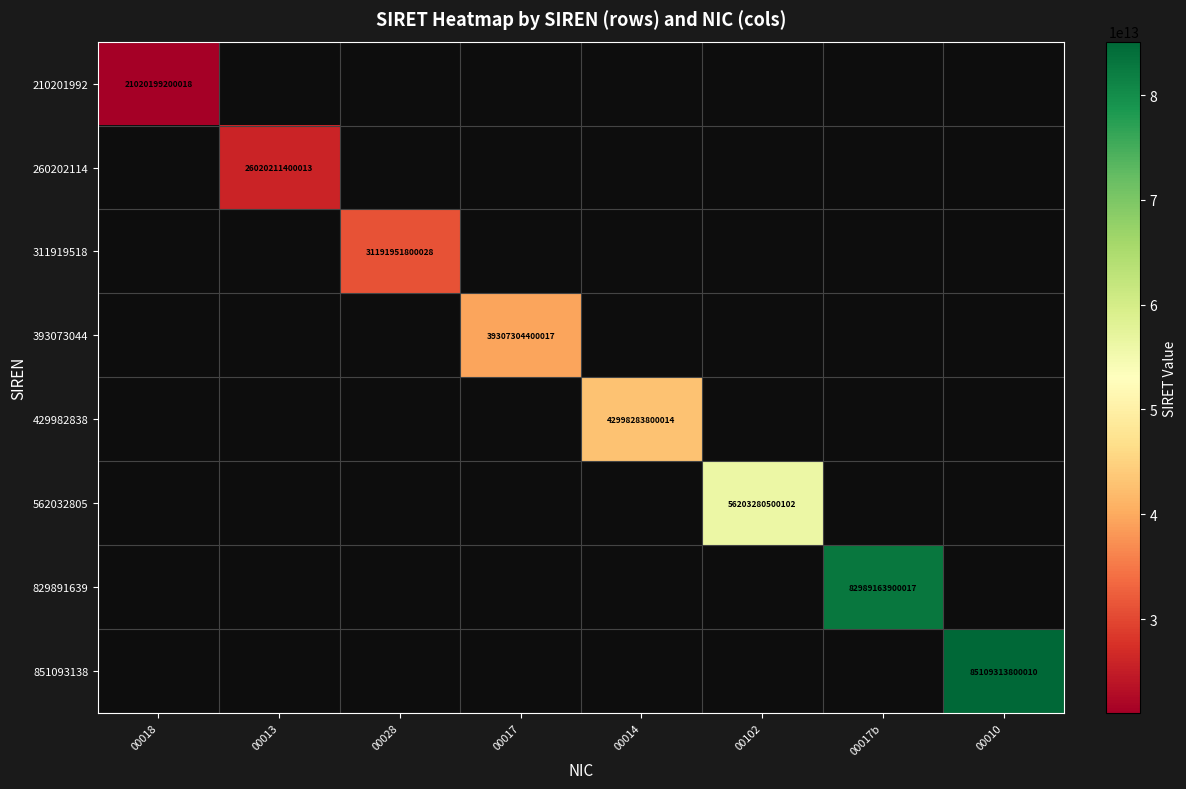

Between 00017 and 00102, which is larger?

00102